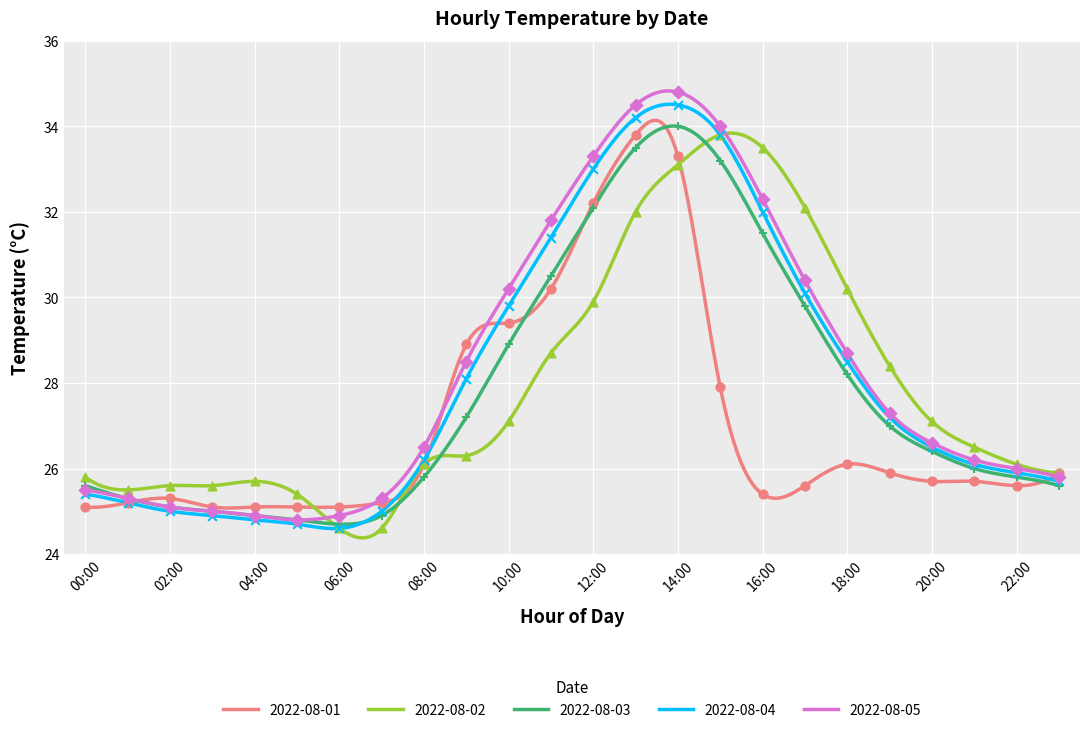

Which series has the widest spread of values?

2022-08-05